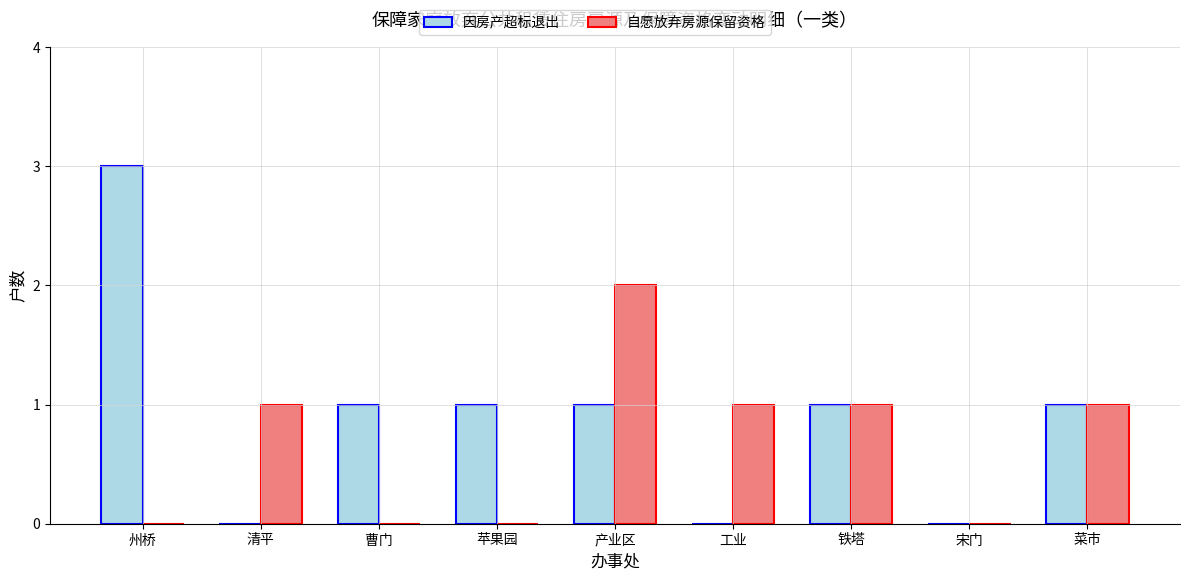

How many groups of bars are there?

9